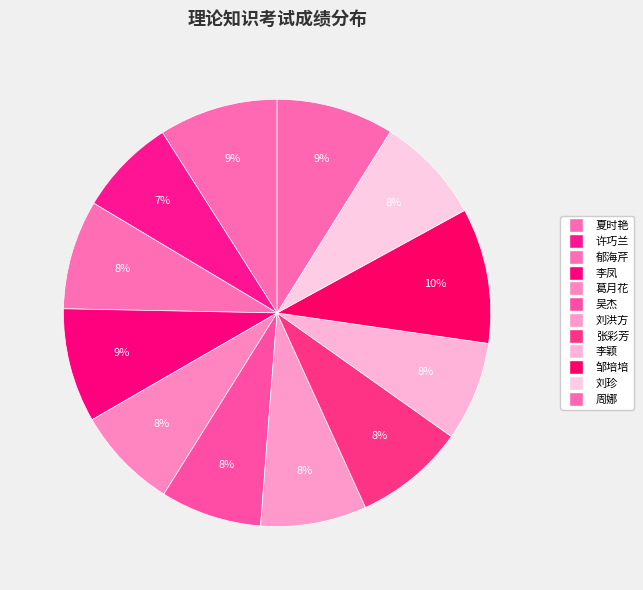

Rank the categories by value from lowest to highest.

许巧兰, 李颖, 吴杰, 葛月花, 刘洪方, 刘珍, 郁海芹, 张彩芳, 李凤, 周娜, 夏时艳, 邹培培